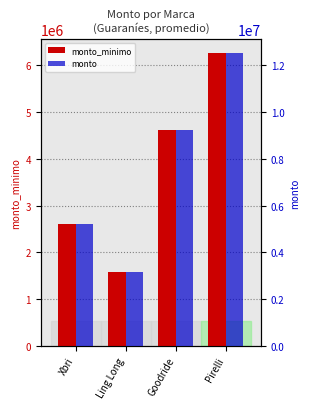

Where is monto_minimo nearest to the value 3915000?

Goodride